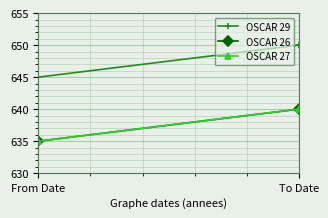

What is the label of the 2nd point from the right?

From Date